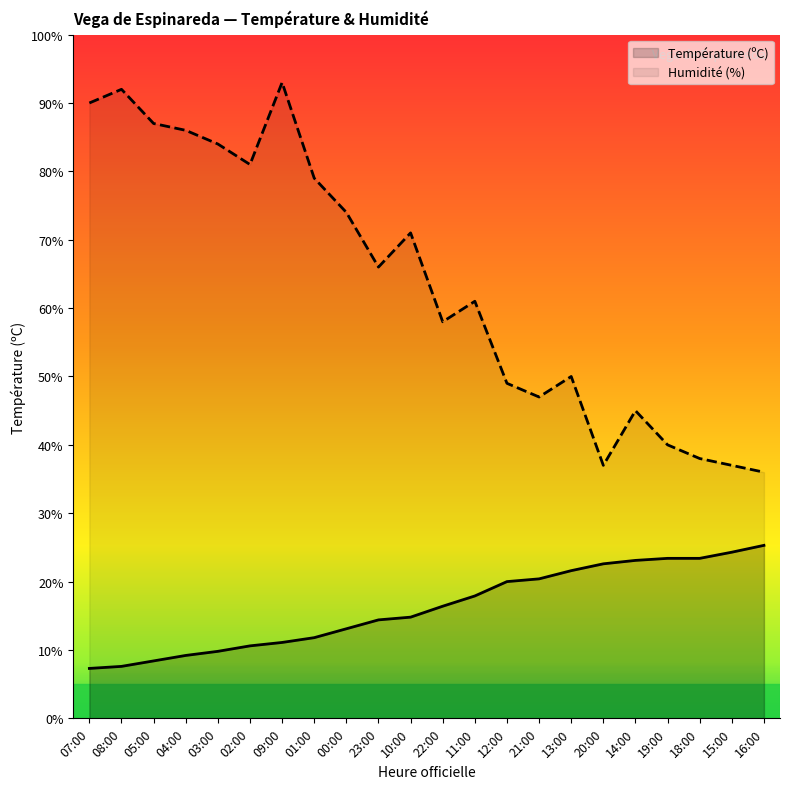

True or false: Humidité (%) and Température (ºC) cross at least once.

False